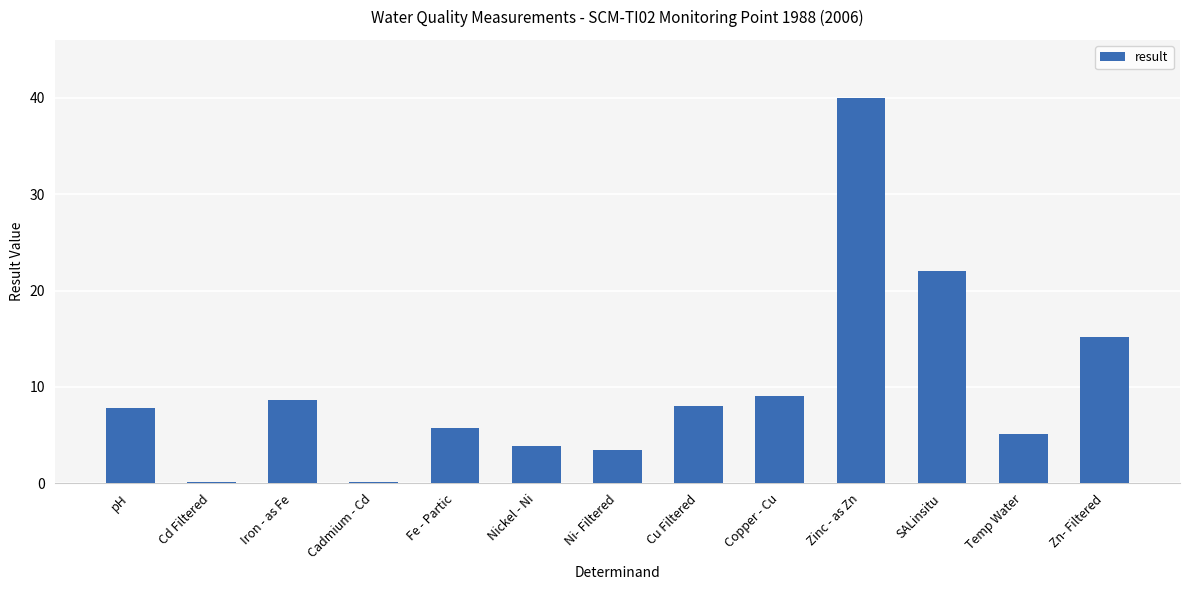

What is the average value?

9.9